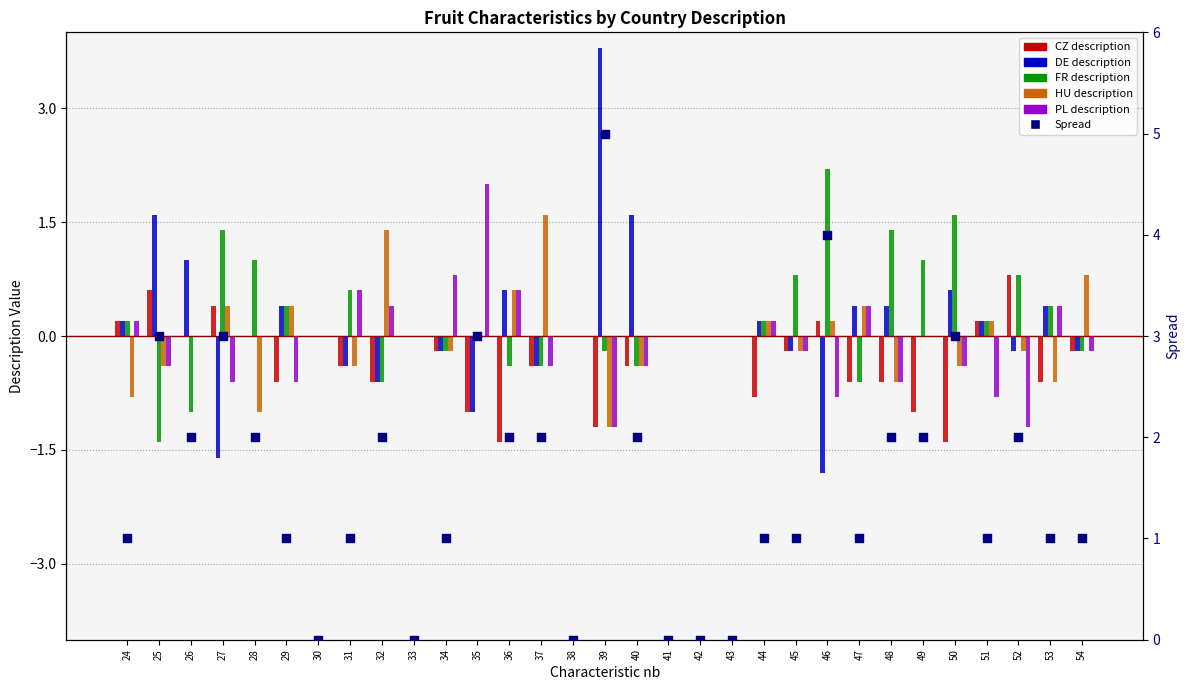

What is the total value across all series at 26?

2.0